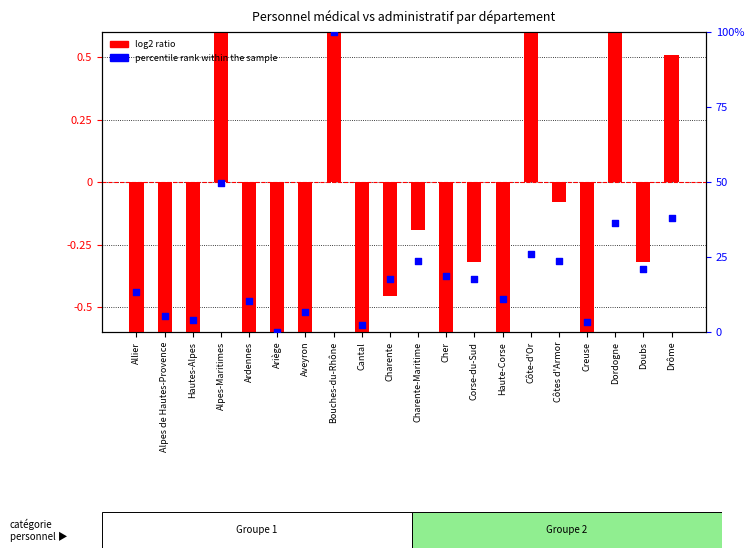

Which series has the largest Y range (max minus min)?

log2 ratio